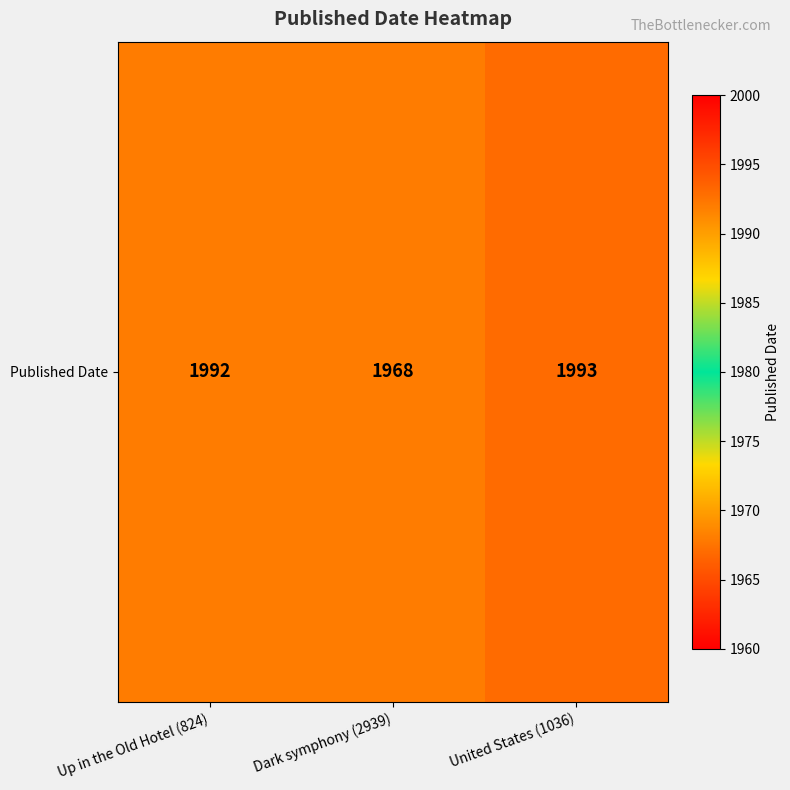

What is the difference between the maximum and minimum values?

25